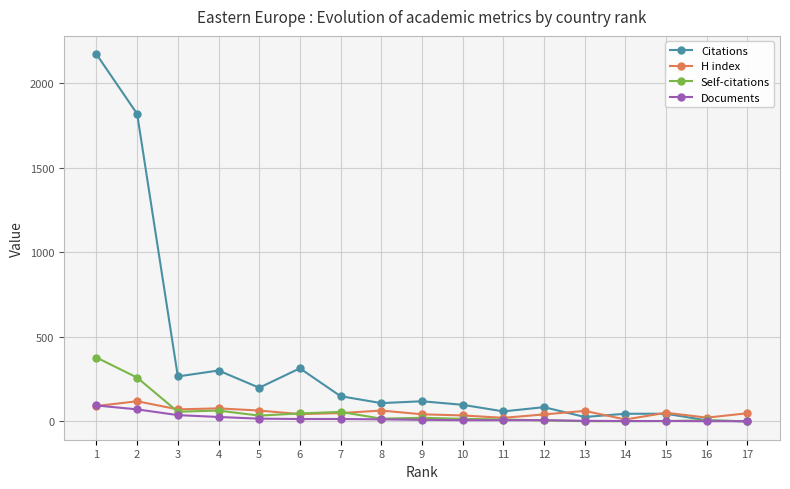

What is the maximum value for H index?

119